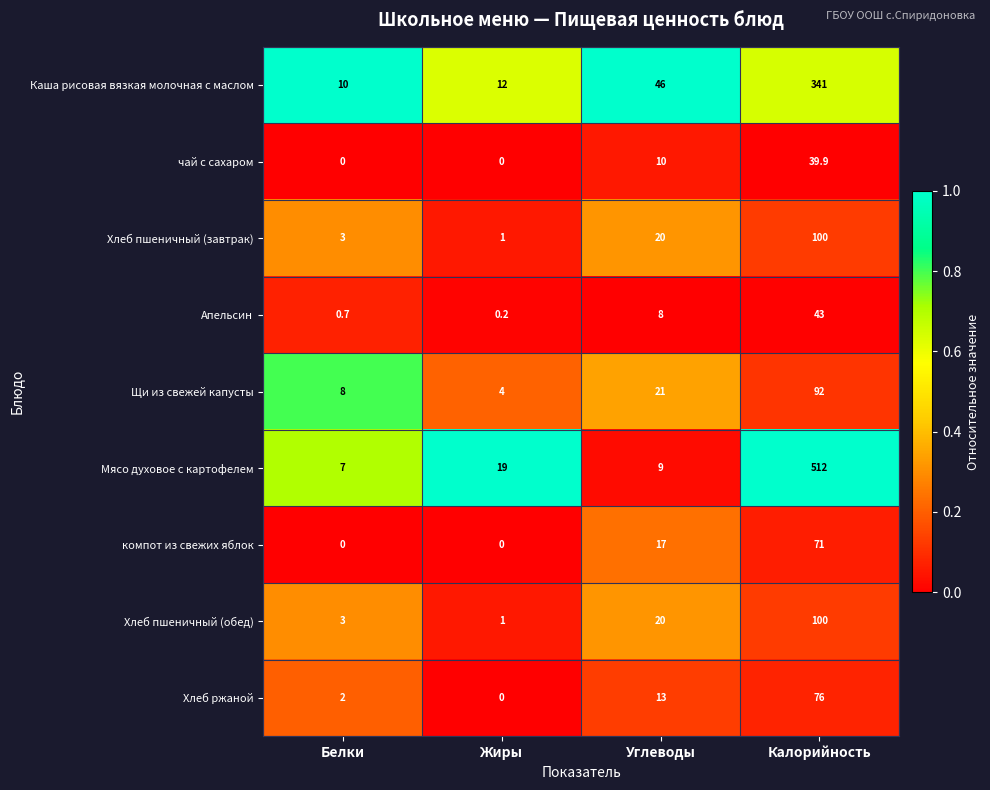

Is the value of Апельсин at Белки greater than the value of Хлеб ржаной at Белки?

No